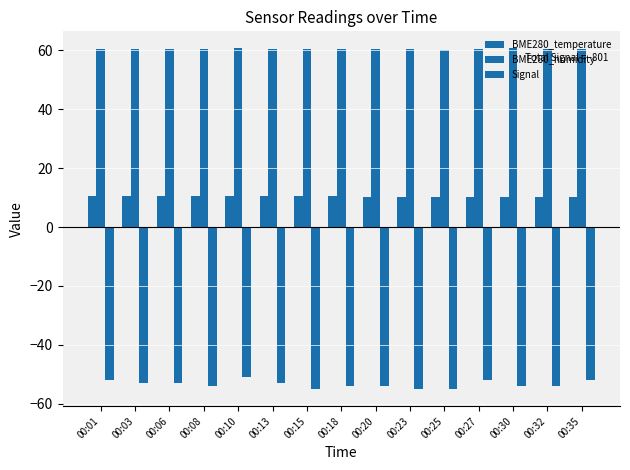

Are the bars horizontal?

No